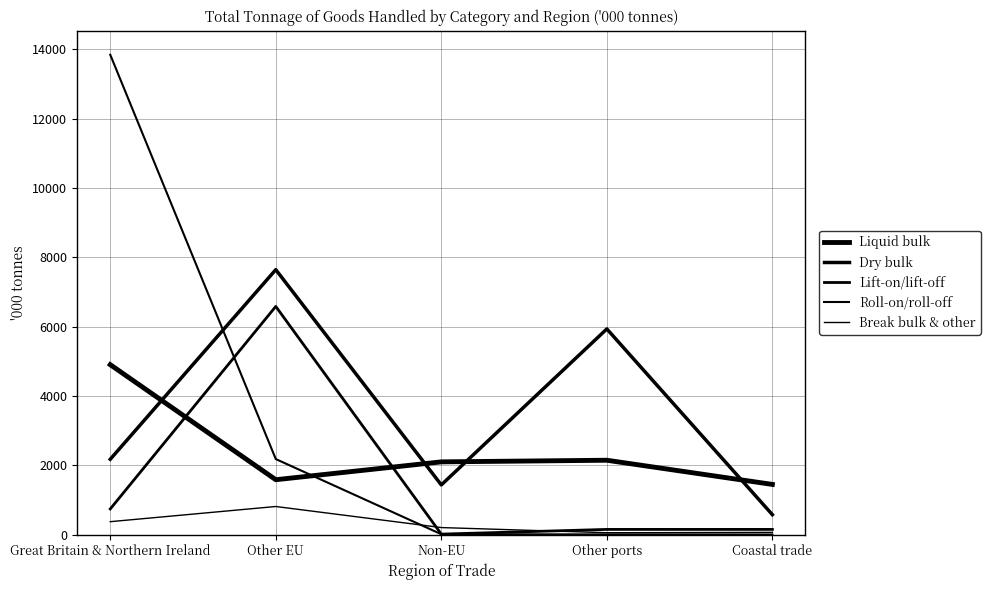

Is this an area chart (filled region under the line)?

No